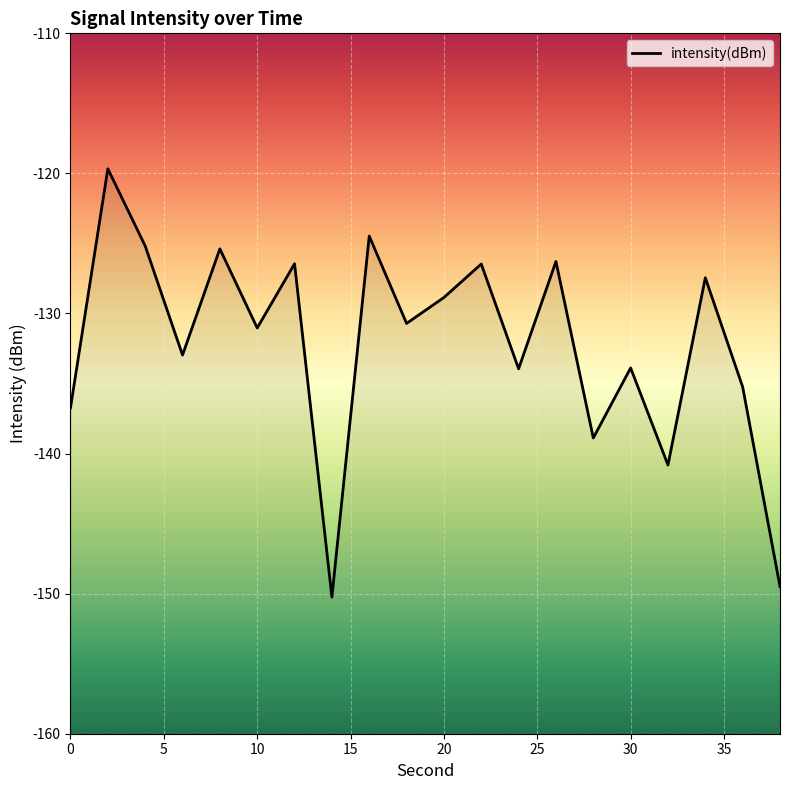

How many points are higher than both their immediate neighbors (excluding endpoints)?

8